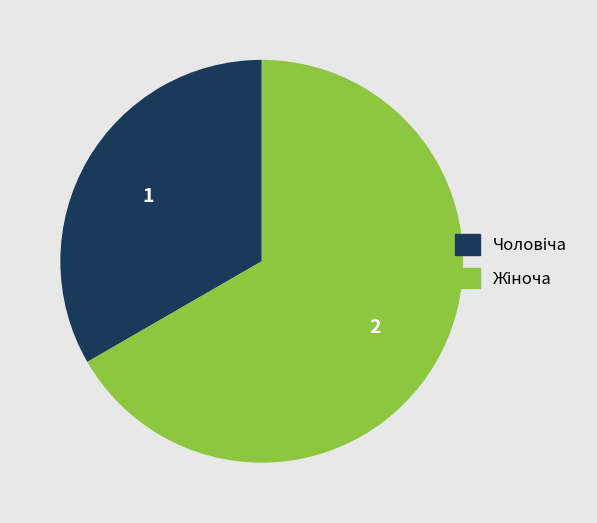

Is there any slice that represents more than half of the pie?

Yes